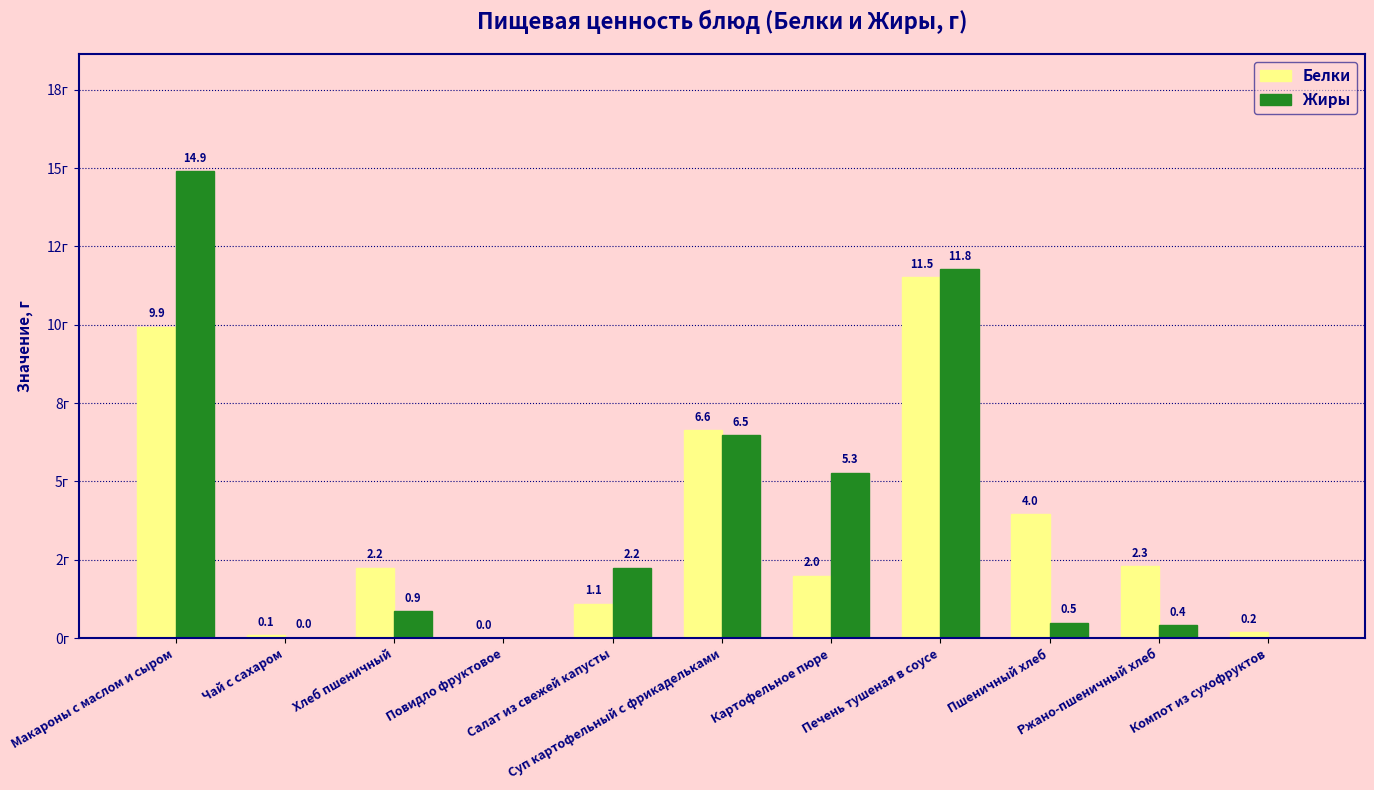

At which category is the sum across all series the highest?

Макароны с маслом и сыром